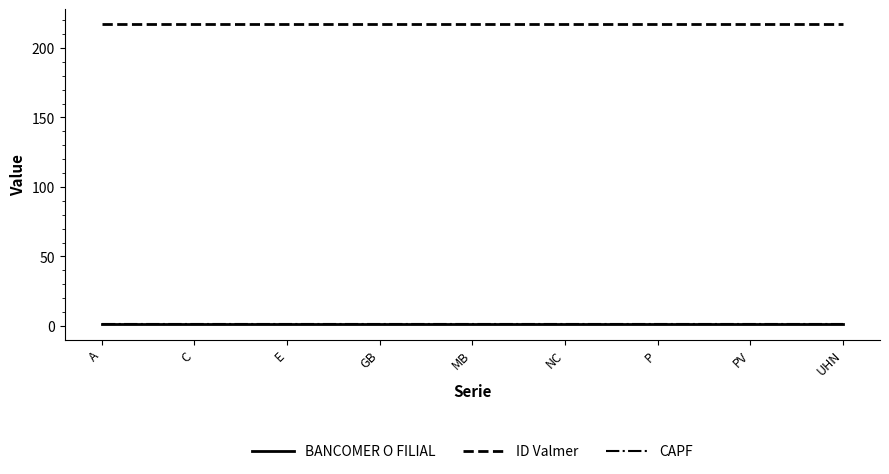

The BANCOMER O FILIAL series shows 2 at A. True or false?

False